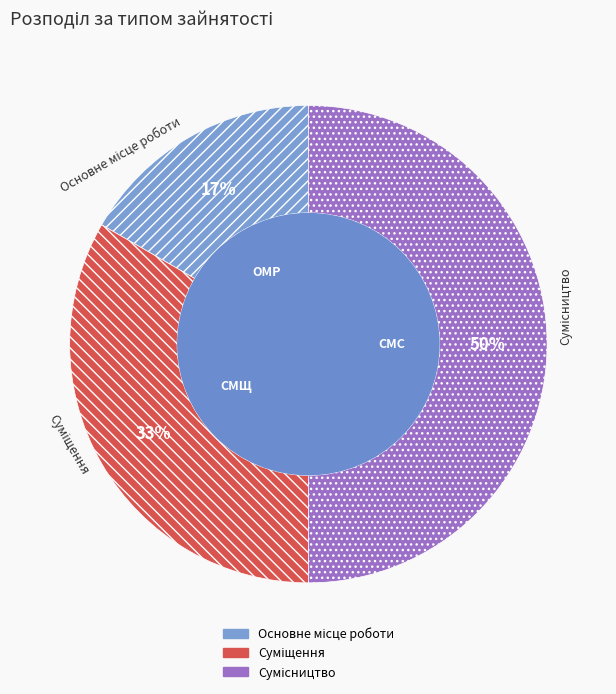

Count the number of slices in the pie.

3